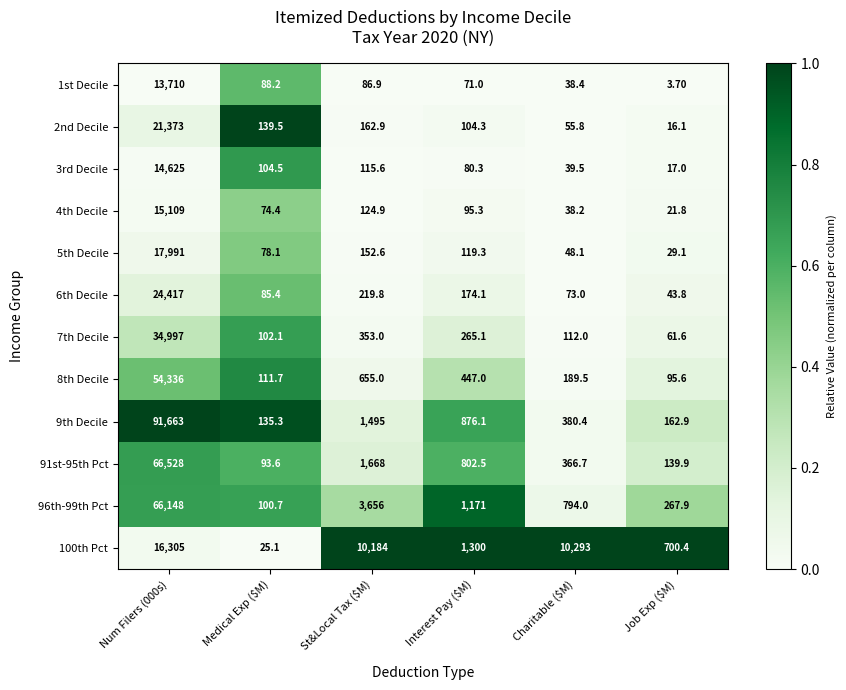

What is the spread (max minus min) of values at Num Filers (000s)?

77953.0